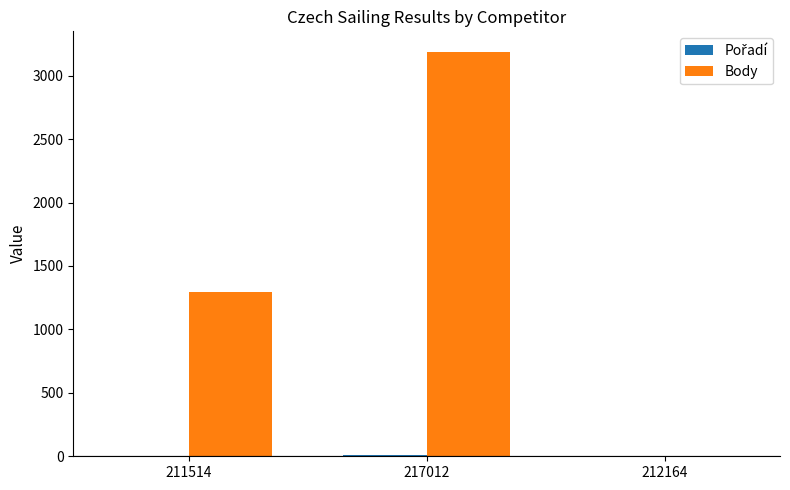

True or false: Body has a value of 3190 at 217012.

True